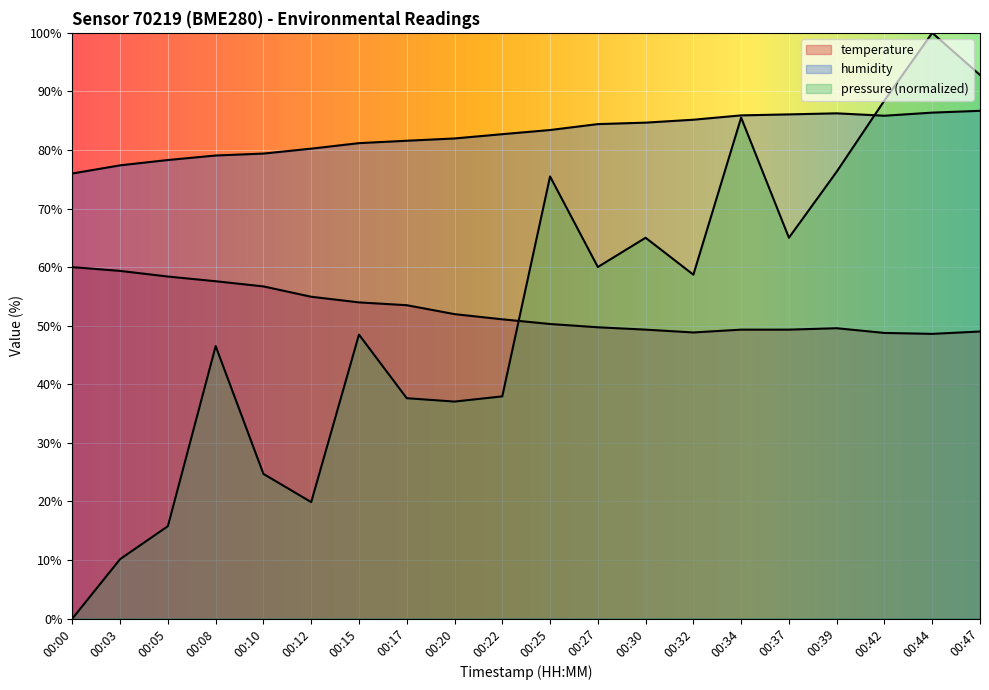

What is the difference between the highest and lowest values at 00:05?

62.5